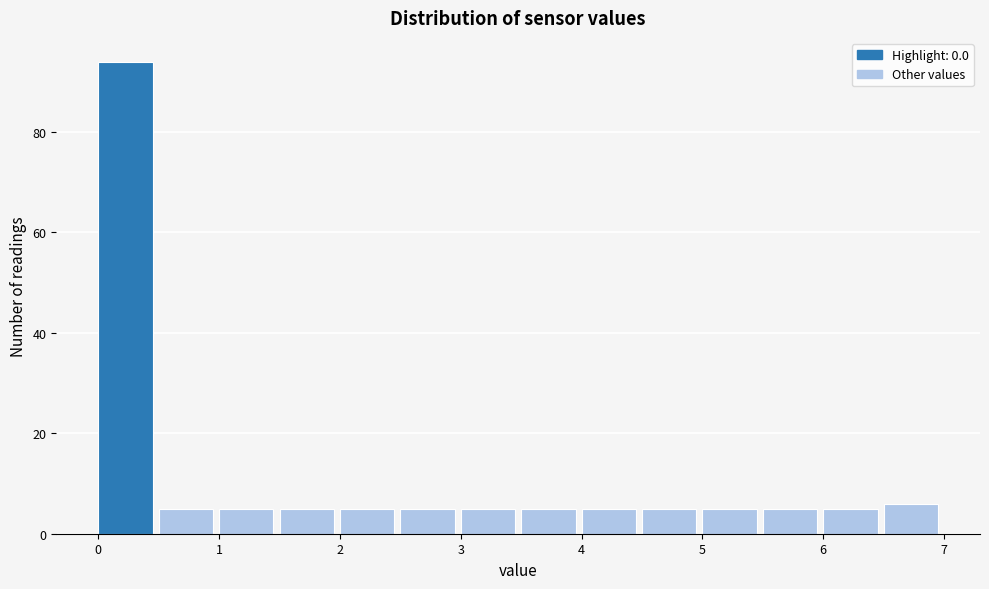

Reading left to right, transcribe this chart: for each bar, give the range it covers on the x-axis and its height. The values are not printed on the chart, so give them approximately, as read against the axis.

0.0 to 0.5: 94
0.5 to 1.0: 6
1.0 to 1.5: 6
1.5 to 2.0: 6
2.0 to 2.5: 6
2.5 to 3.0: 6
3.0 to 3.5: 6
3.5 to 4.0: 6
4.0 to 4.5: 6
4.5 to 5.0: 6
5.0 to 5.5: 6
5.5 to 6.0: 6
6.0 to 6.5: 6
6.5 to 7.0: 6